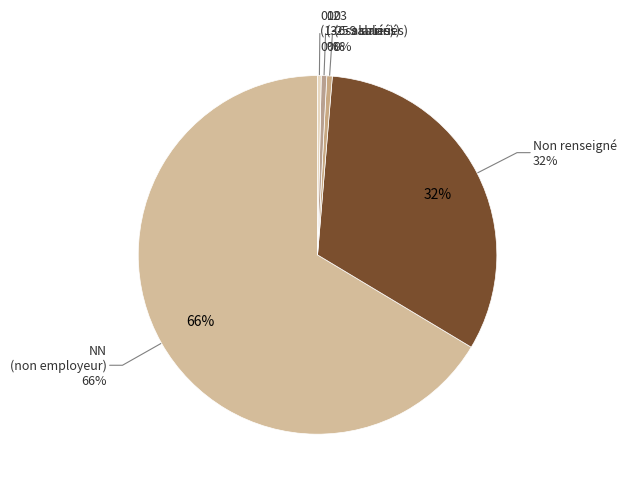

Count the number of slices in the pie.

7